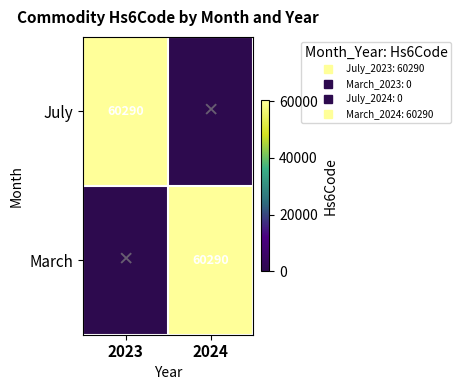

Rank the series by their maximum value, from lowest to highest.

July, March